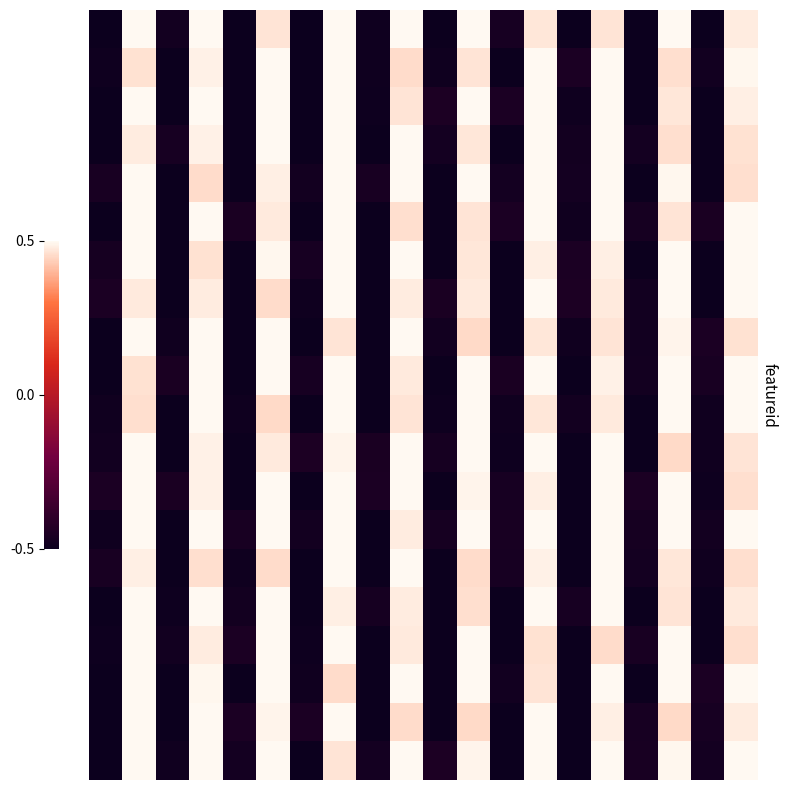

Which category has the highest value across all series?

1